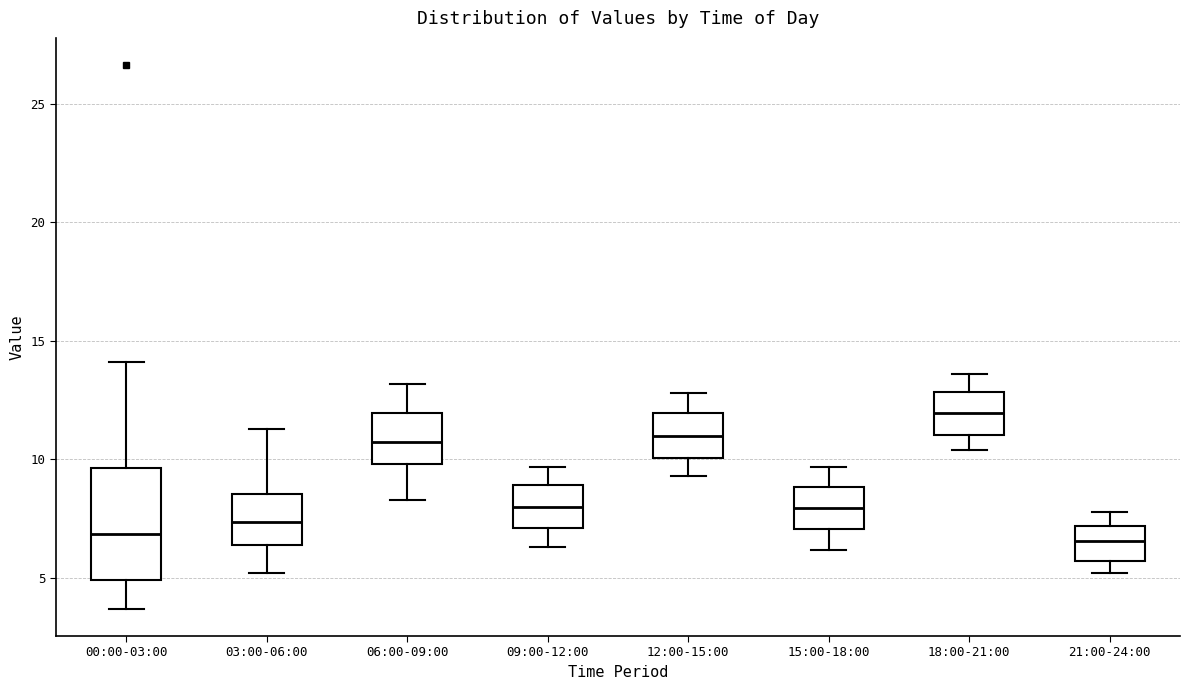

Reading left to right, transcribe this box plot: for each box, give where its median line is, the range the box spans, and where its two whiskers end, as read against the y-axis. The values are not printed on the chart, so give them approximately, as read against the axis.

00:00-03:00: median 7.0, box 5.0 to 9.5, whiskers 3.5 to 14.0
03:00-06:00: median 7.5, box 6.5 to 8.5, whiskers 5.0 to 11.5
06:00-09:00: median 11.0, box 10.0 to 12.0, whiskers 8.5 to 13.0
09:00-12:00: median 8.0, box 7.0 to 9.0, whiskers 6.5 to 9.5
12:00-15:00: median 11.0, box 10.0 to 12.0, whiskers 9.5 to 13.0
15:00-18:00: median 8.0, box 7.0 to 9.0, whiskers 6.0 to 9.5
18:00-21:00: median 12.0, box 11.0 to 13.0, whiskers 10.5 to 13.5
21:00-24:00: median 6.5, box 5.5 to 7.0, whiskers 5.0 to 8.0